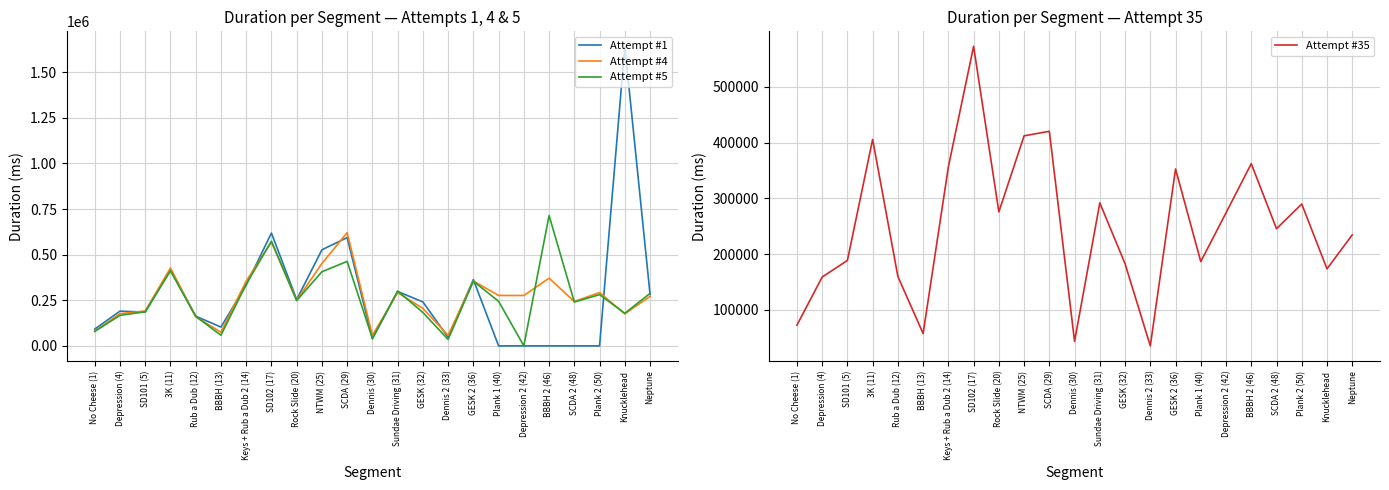

At which label is Attempt #1 closest to 821261?

SD102 (17)